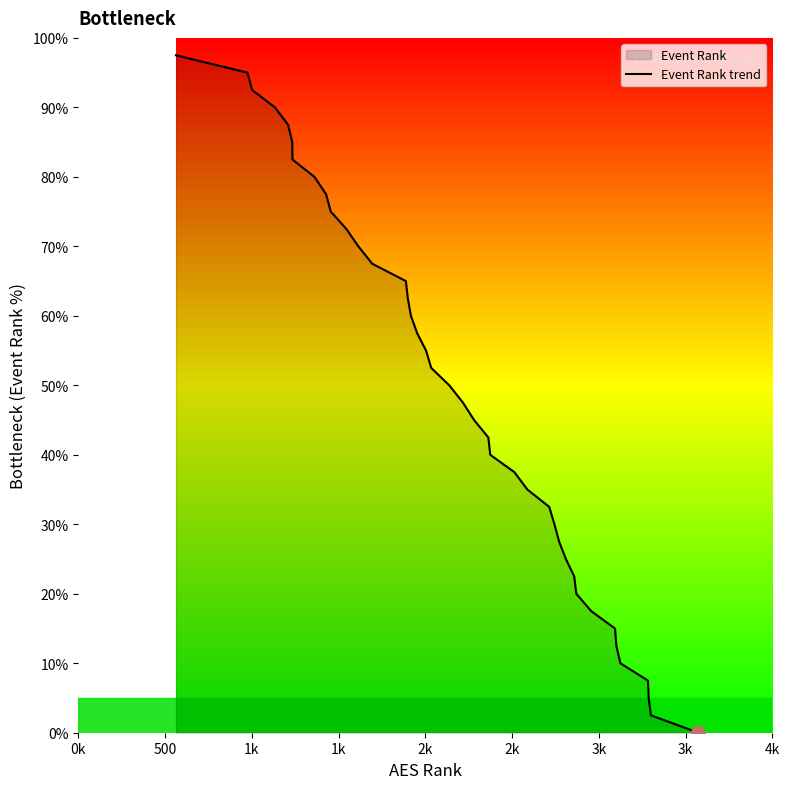

What is the maximum value shown in the chart?

97.5